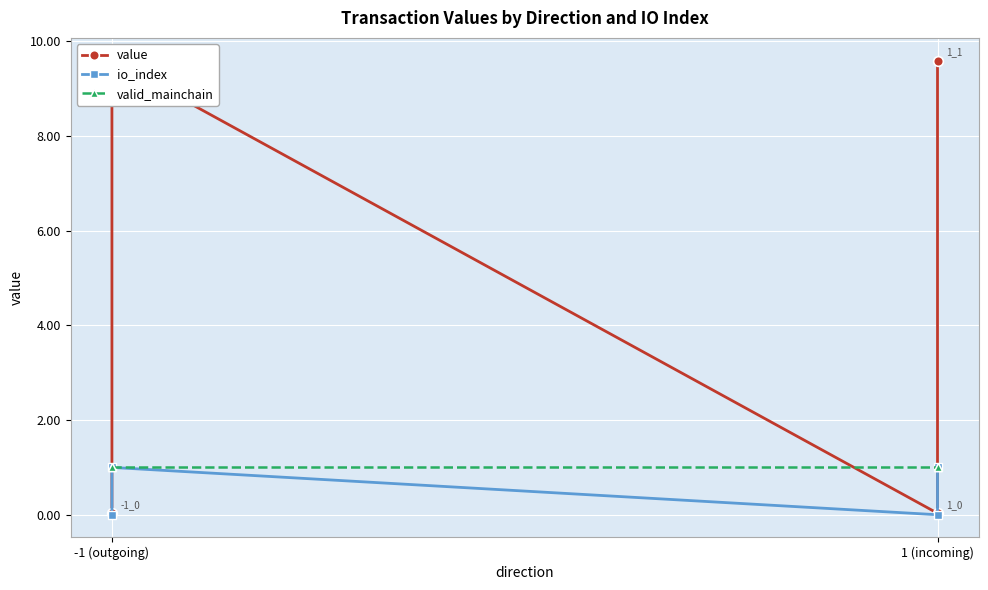

Which series has the largest total across all categories?

value